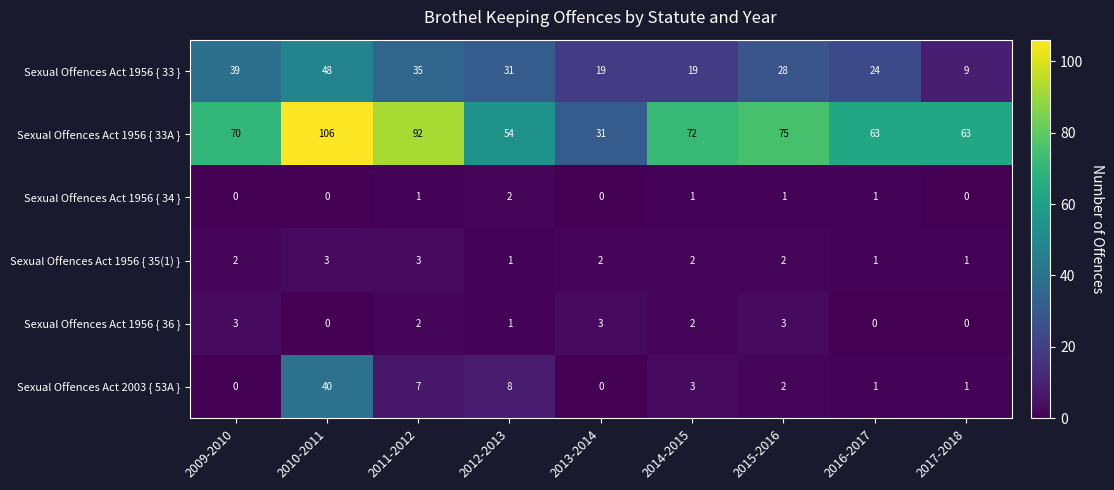

Count the Sexual Offences Act 1956 { 35(1) } values in the range 1 to 2.

7